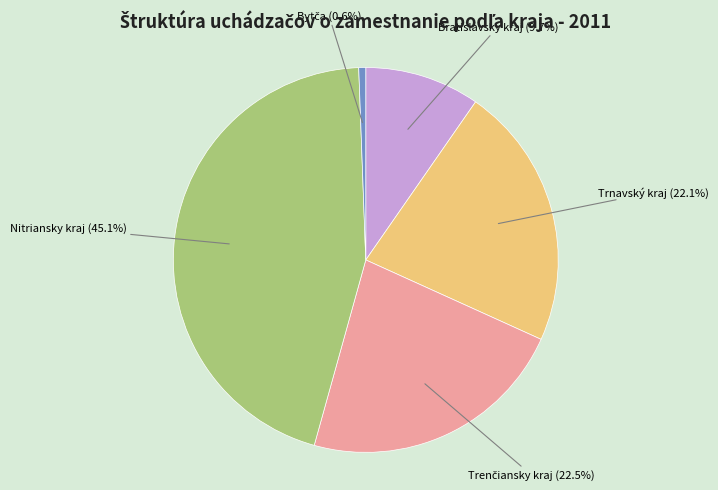

What percentage is NOT represented by Nitriansky kraj?

54.9%